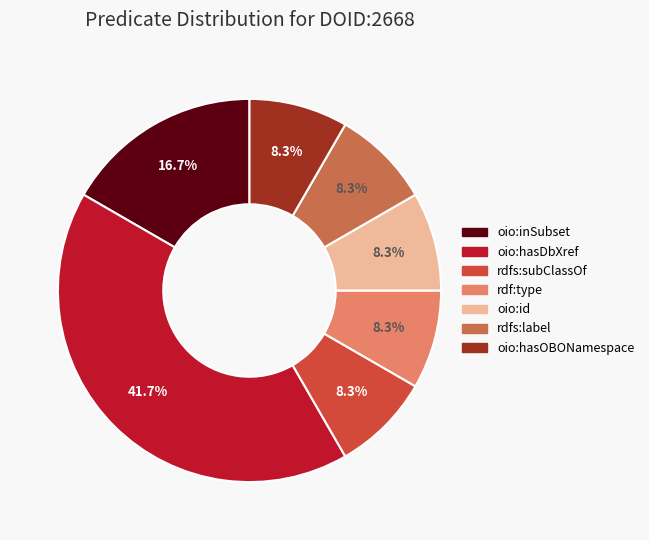

Which slice is the largest?

oio:hasDbXref